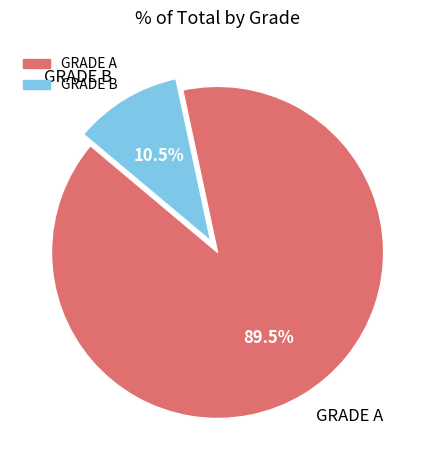

To the nearest percent, what is the average slice percentage?

50%